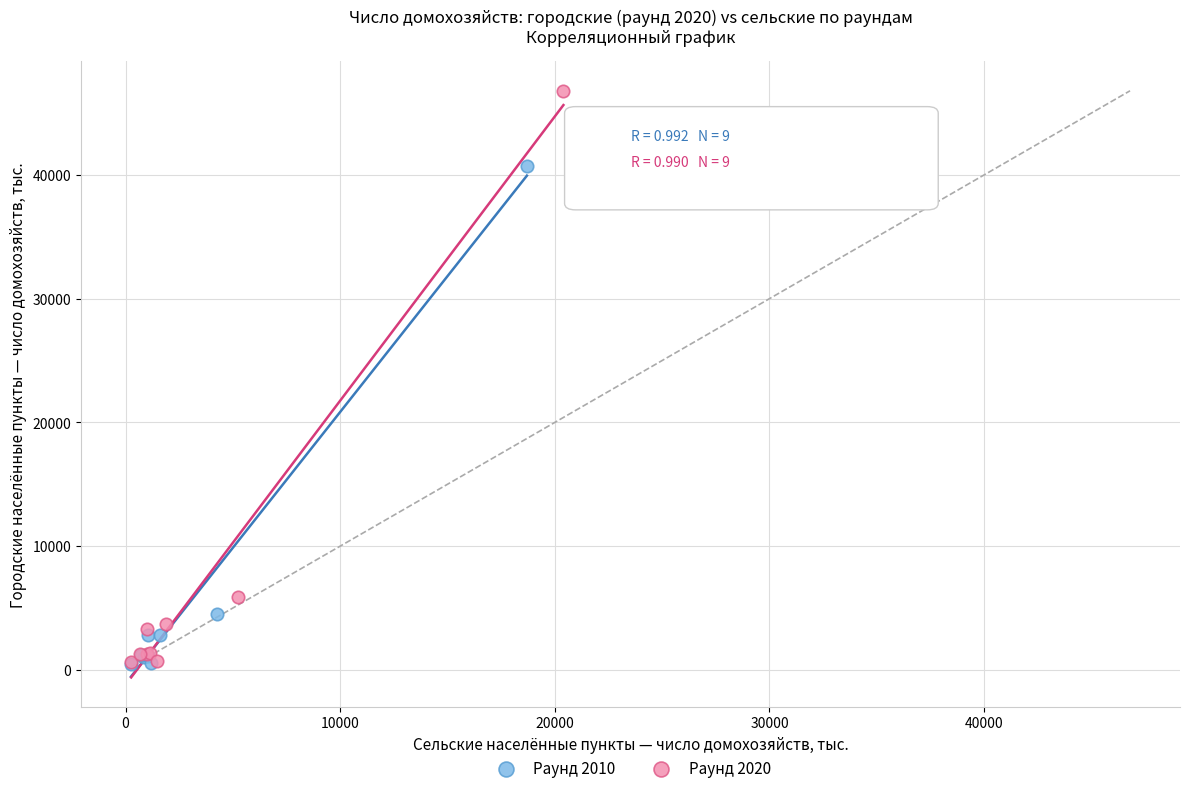

What are all the series names shown in the legend?

Раунд 2010, Раунд 2020